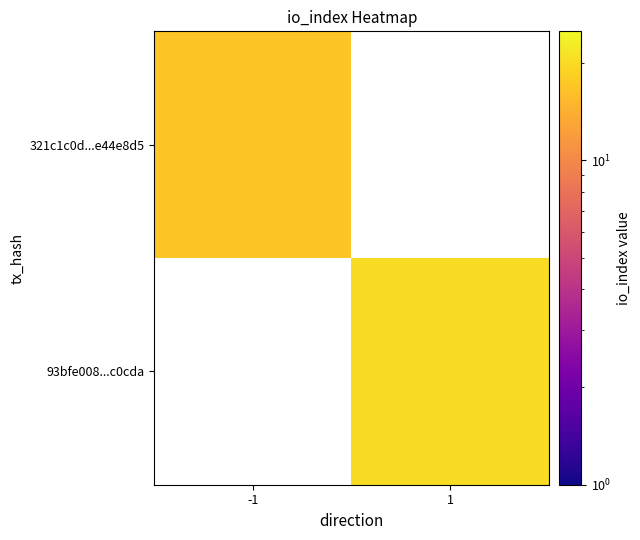

At which category does the chart reach its peak across all series?

1